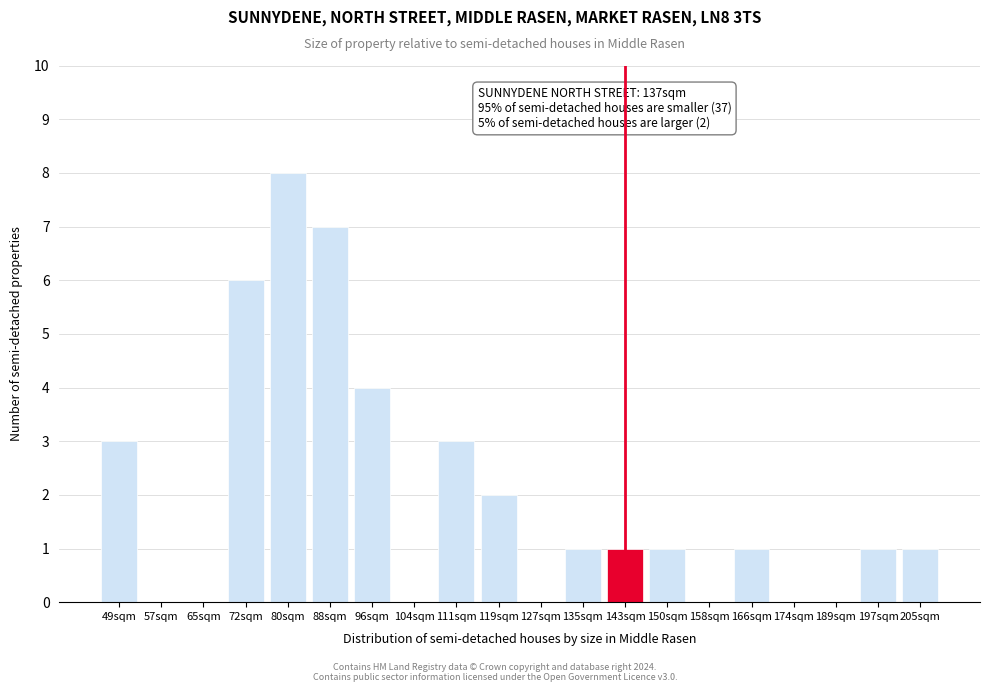

Reading right to left, transcribe all the data shown in this chart.

205sqm=1	197sqm=1	189sqm=0	174sqm=0	166sqm=1	158sqm=0	150sqm=1	143sqm=1	135sqm=1	127sqm=0	119sqm=2	111sqm=3	104sqm=0	96sqm=4	88sqm=7	80sqm=8	72sqm=6	65sqm=0	57sqm=0	49sqm=3